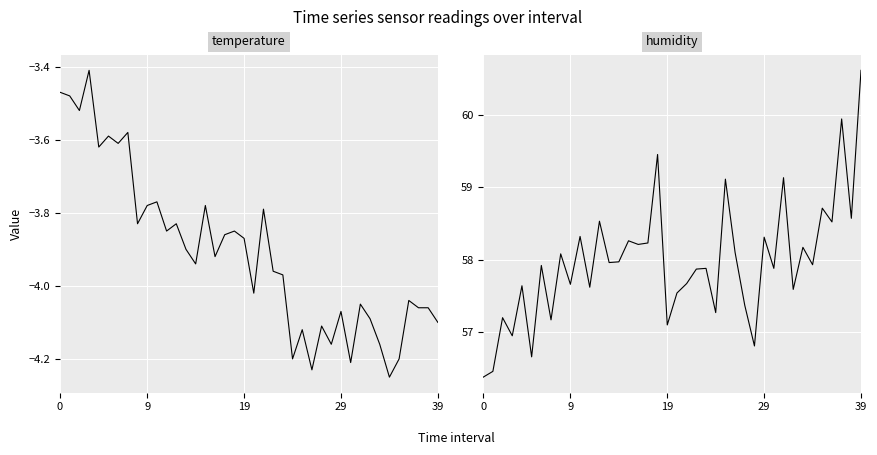

True or false: temperature and humidity intersect in this chart.

False